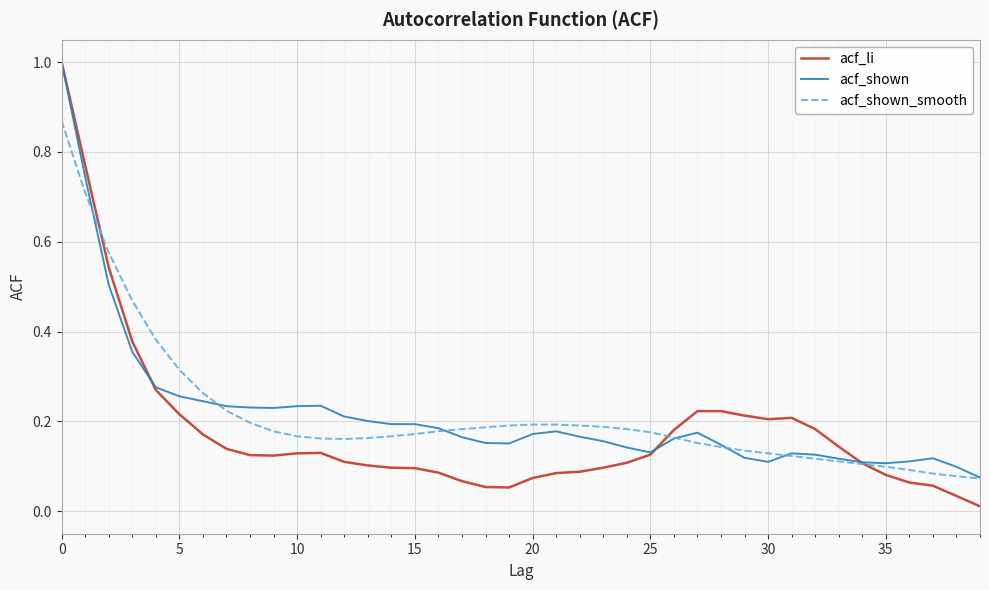

What is the maximum value shown in the chart?

1.0